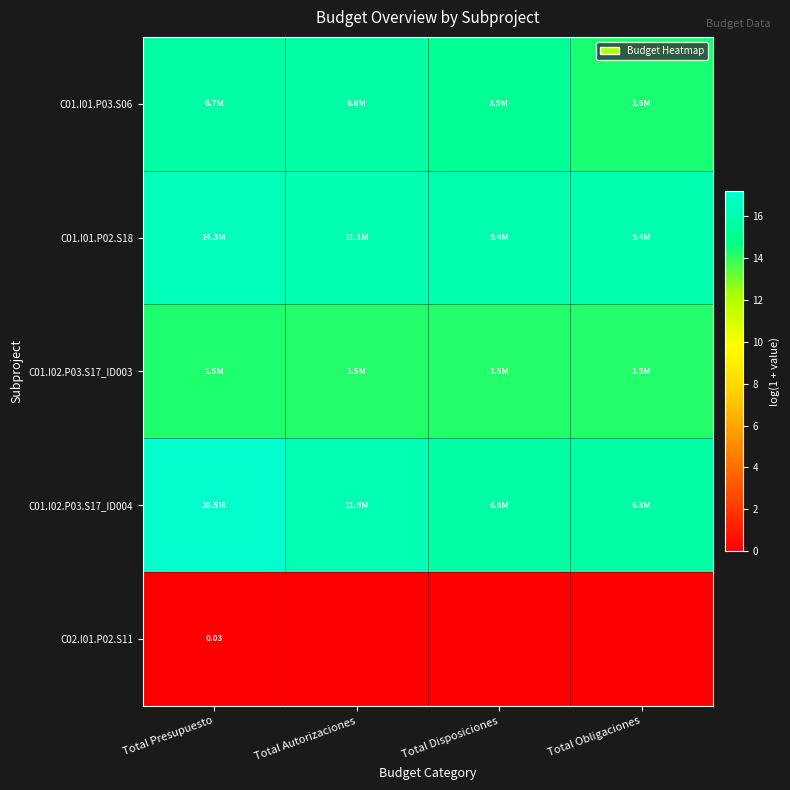

Which series changed the most between Total Presupuesto and Total Autorizaciones?

C01.I02.P03.S17_ID004